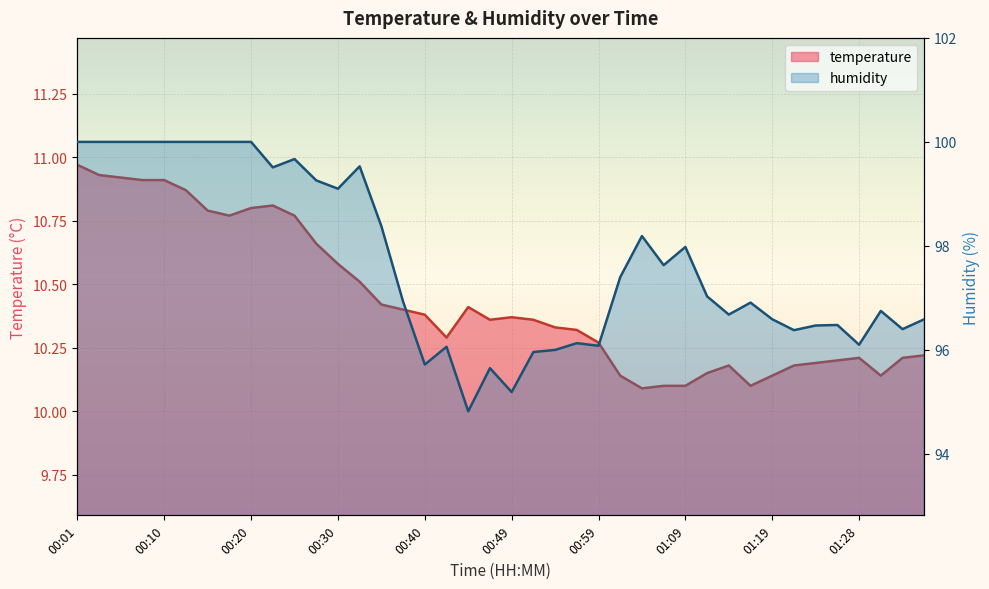

Rank the categories by humidity value from lowest to highest.

00:45, 00:49, 00:47, 00:40, 00:52, 00:54, 00:42, 00:59, 01:28, 00:57, 01:21, 01:33, 01:23, 01:26, 01:19, 01:36, 01:14, 01:31, 01:16, 00:37, 01:11, 01:02, 01:06, 01:09, 01:04, 00:35, 00:30, 00:27, 00:23, 00:32, 00:25, 00:01, 00:03, 00:06, 00:08, 00:10, 00:13, 00:15, 00:18, 00:20